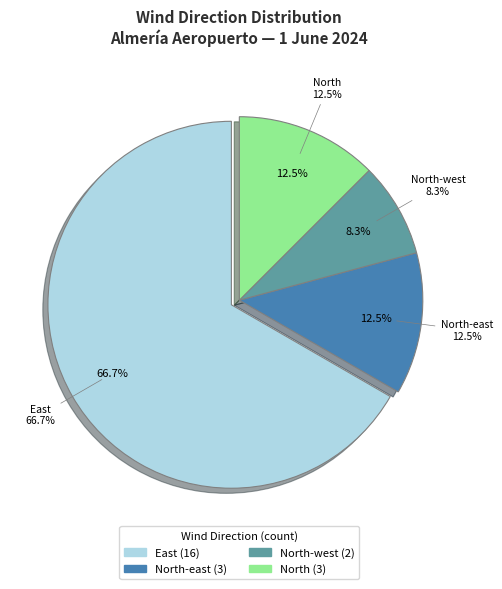

Which category has the smallest portion of the pie?

North-west